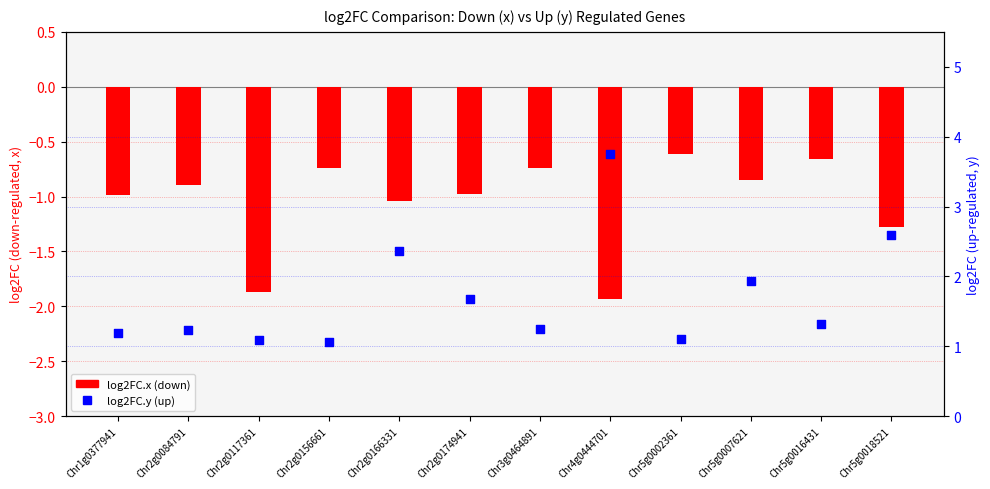

Is the value of log2FC.y (up) at Chr2g0117361 greater than the value of log2FC.x (down) at Chr5g0002361?

Yes